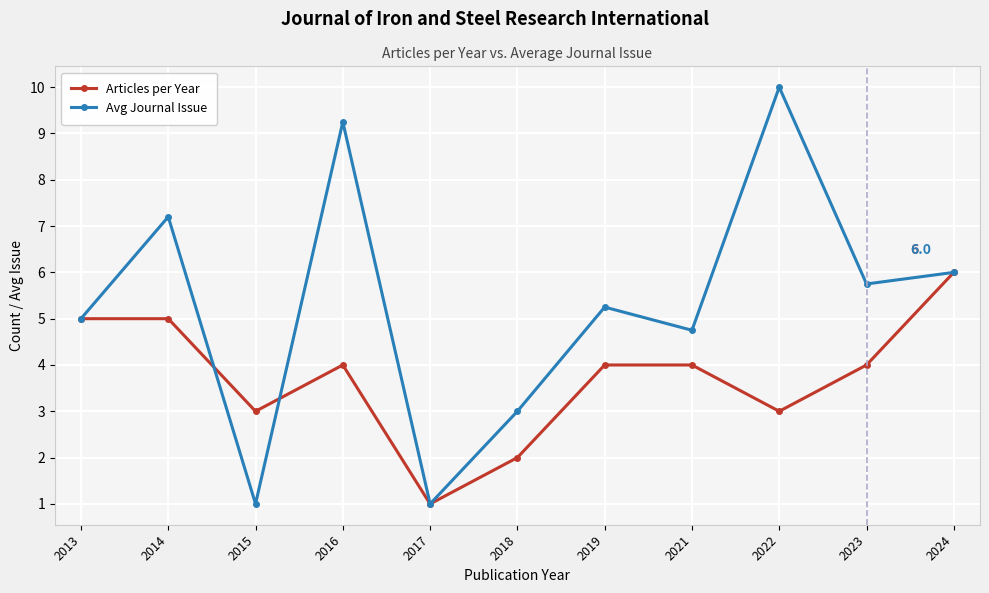

What is the value of the Avg Journal Issue point at the 10th from the left?

5.8